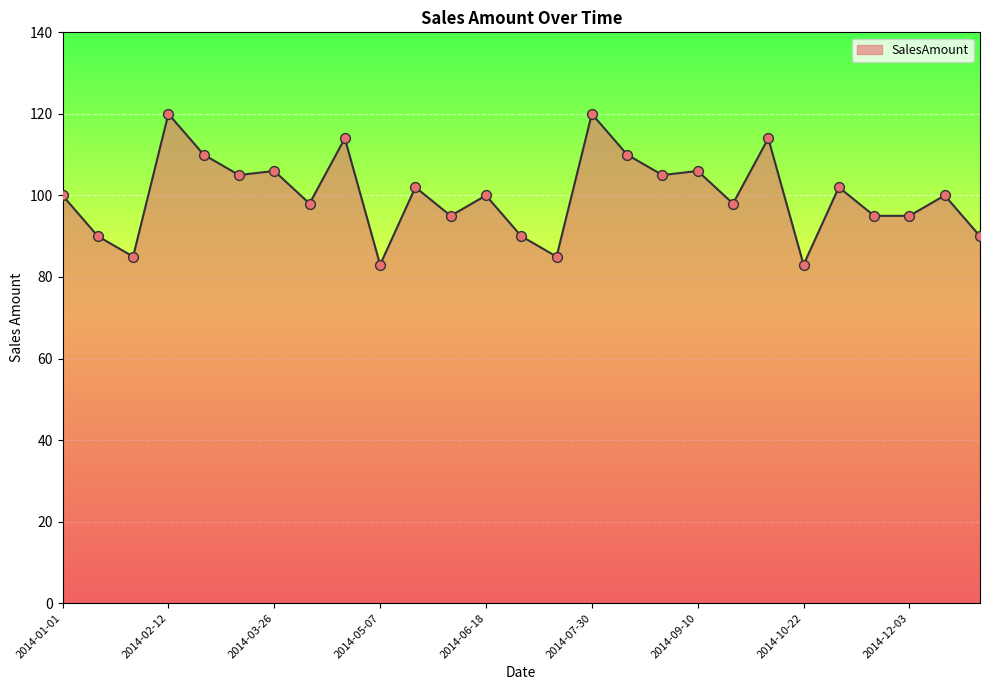

What is the minimum value shown in the chart?

83